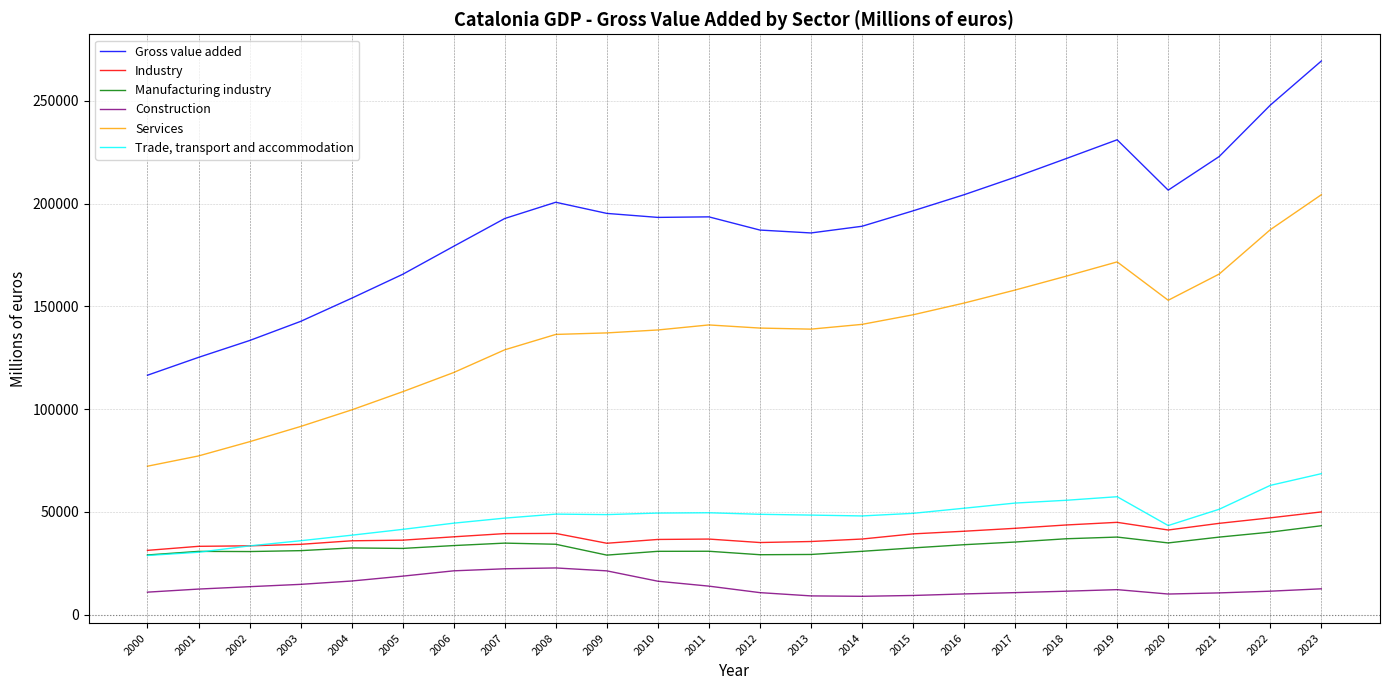

True or false: Gross value added and Trade, transport and accommodation intersect in this chart.

False